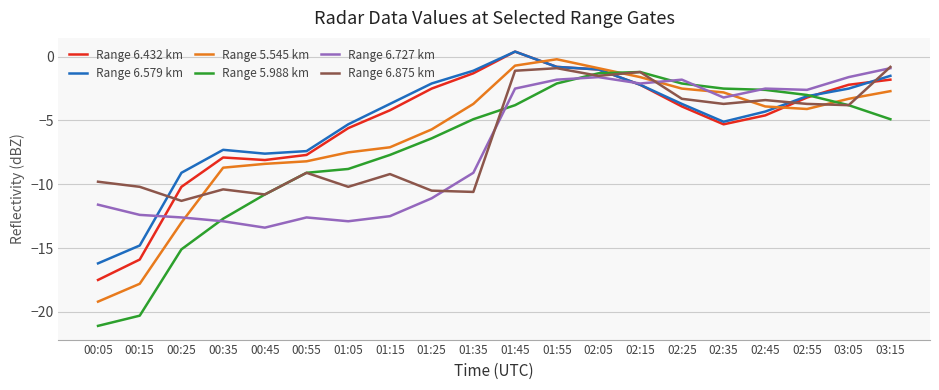

What is the average value of the Range 6.432 km series?

-5.3